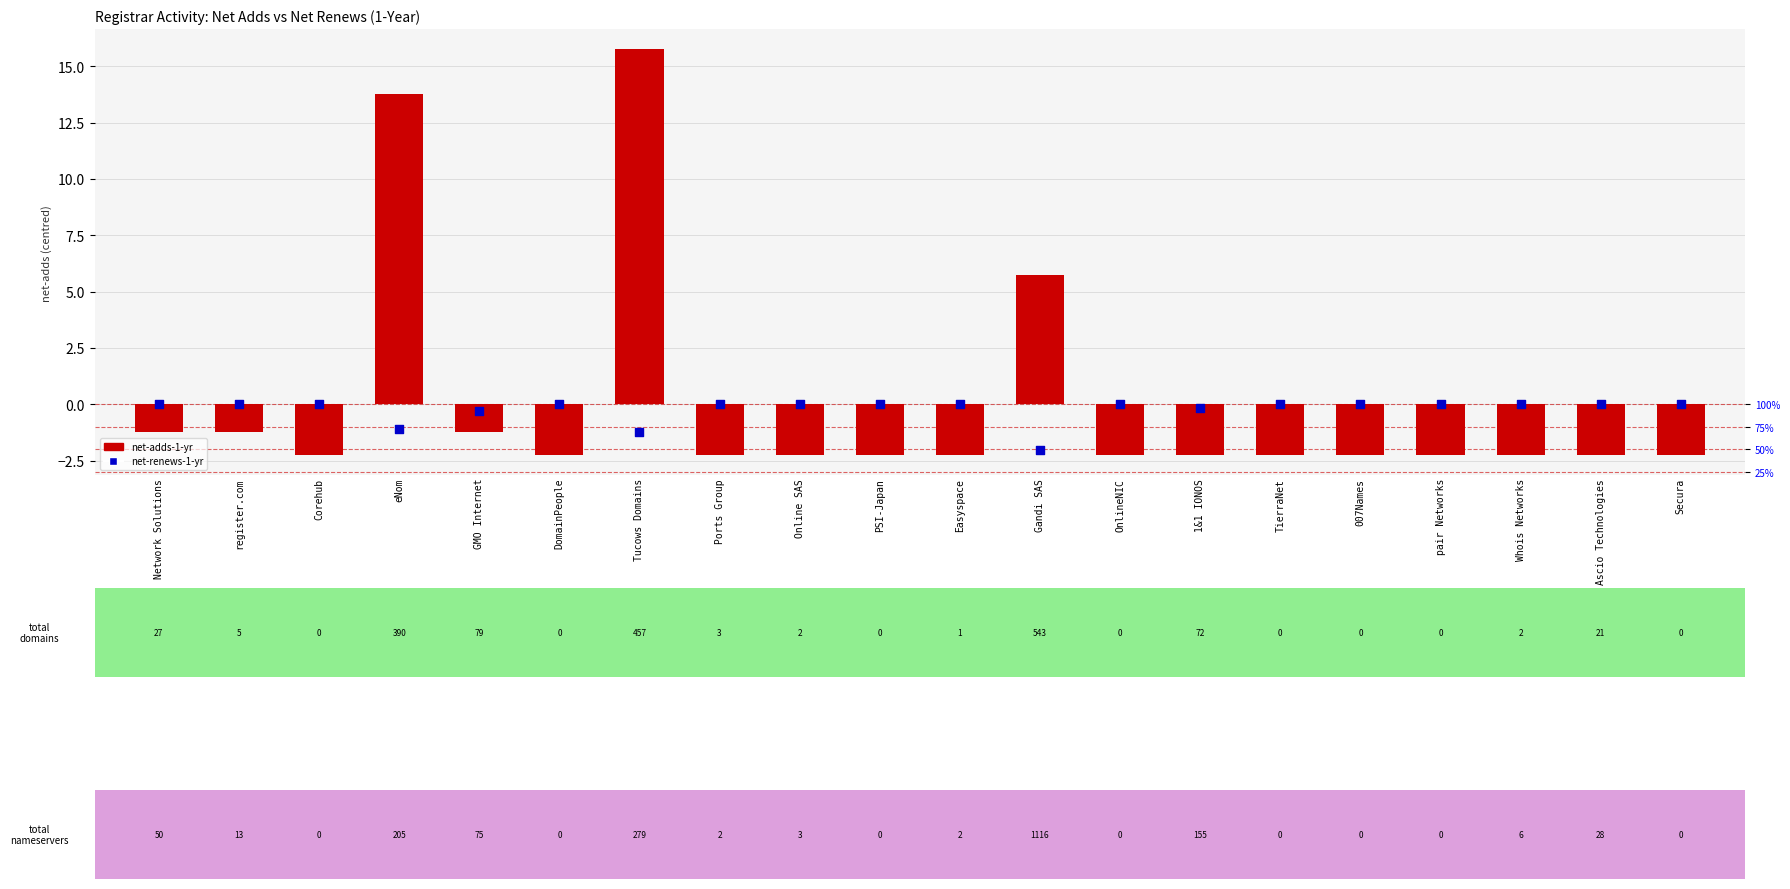

Which series has the largest total across all categories?

net-adds-1-yr